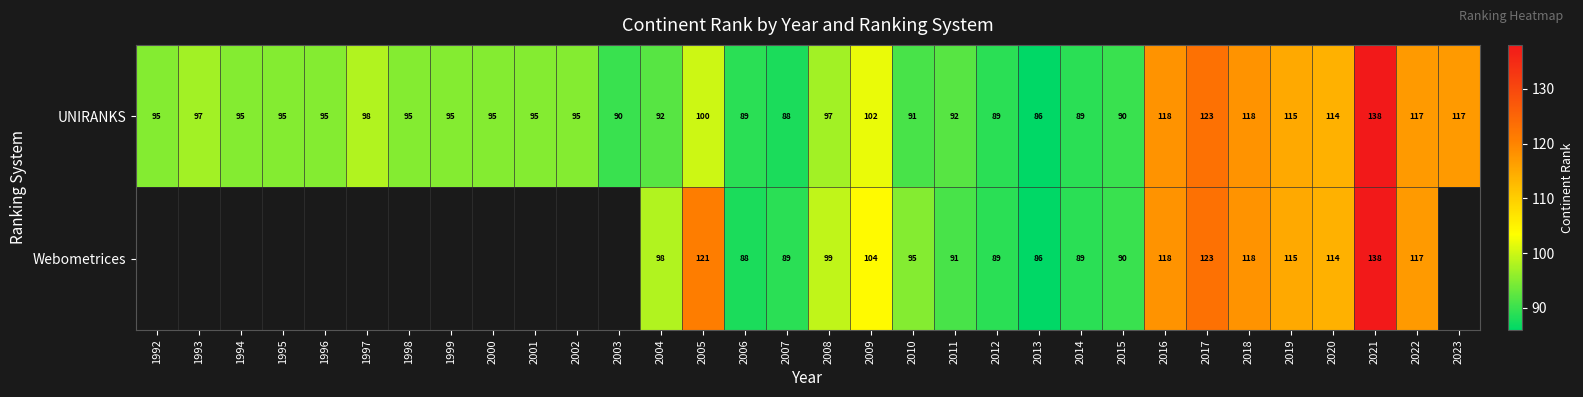

How many distinct data groups are displayed?

2